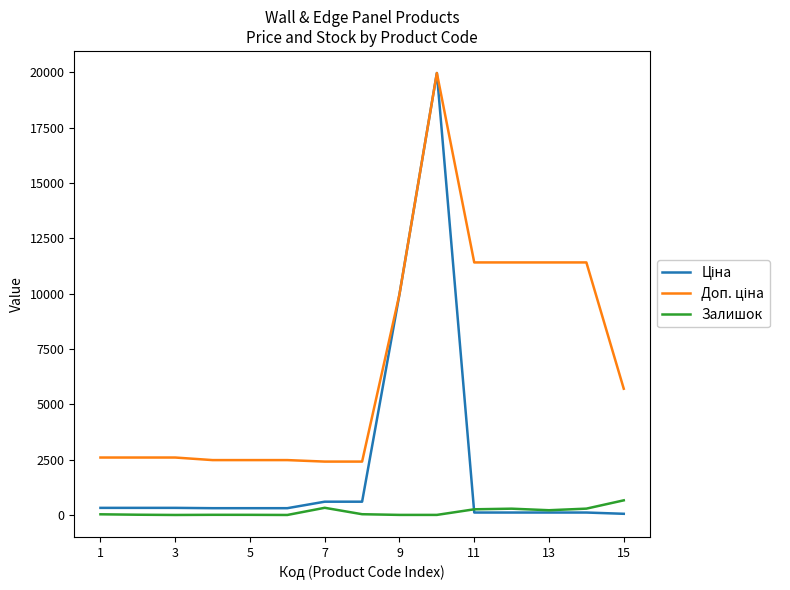

What is the maximum value shown in the chart?

19964.2